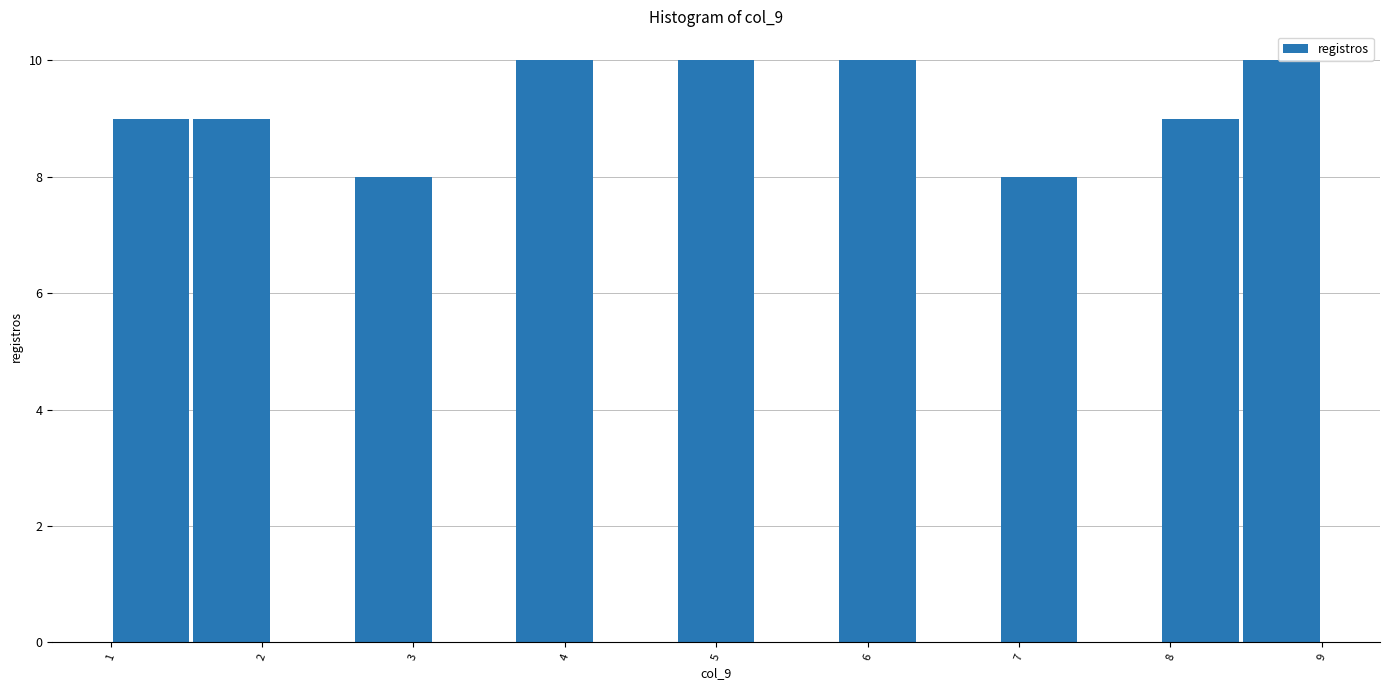

Reading left to right, list every bar in this chart as the range it spans on the x-axis followed by its height. Neither the bar edges nor the heights are printed on the chart, so give them approximately, as read against the axes.

1.0 to 1.5: 9
1.5 to 2.1: 9
2.1 to 2.6: 0
2.6 to 3.1: 8
3.1 to 3.7: 0
3.7 to 4.2: 10
4.2 to 4.7: 0
4.7 to 5.3: 10
5.3 to 5.8: 0
5.8 to 6.3: 10
6.3 to 6.9: 0
6.9 to 7.4: 8
7.4 to 7.9: 0
7.9 to 8.5: 9
8.5 to 9.0: 10